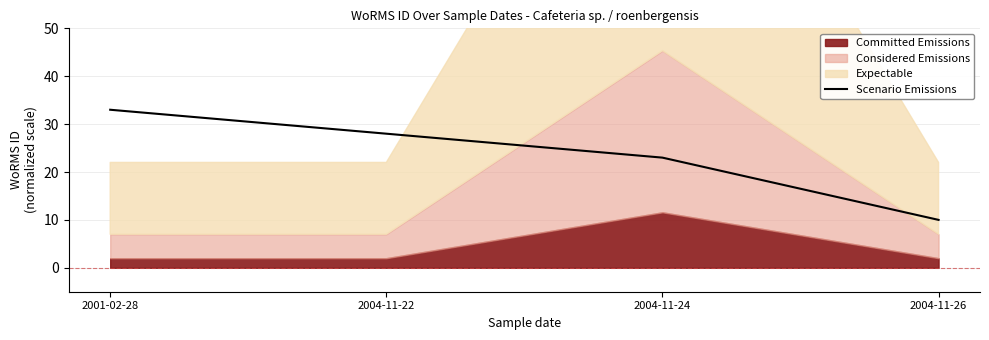

Does the chart have visible grid lines?

Yes